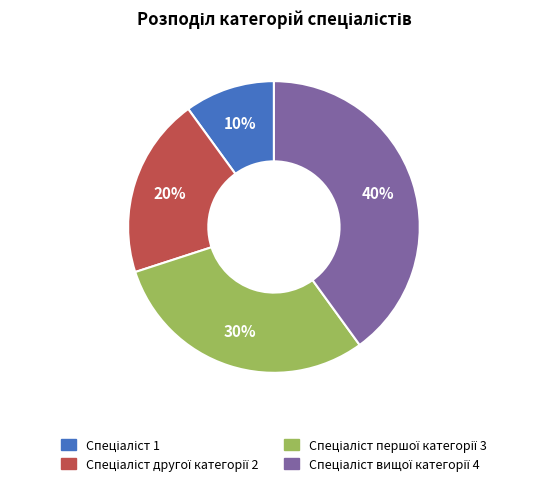

Is there a majority slice in this chart?

No